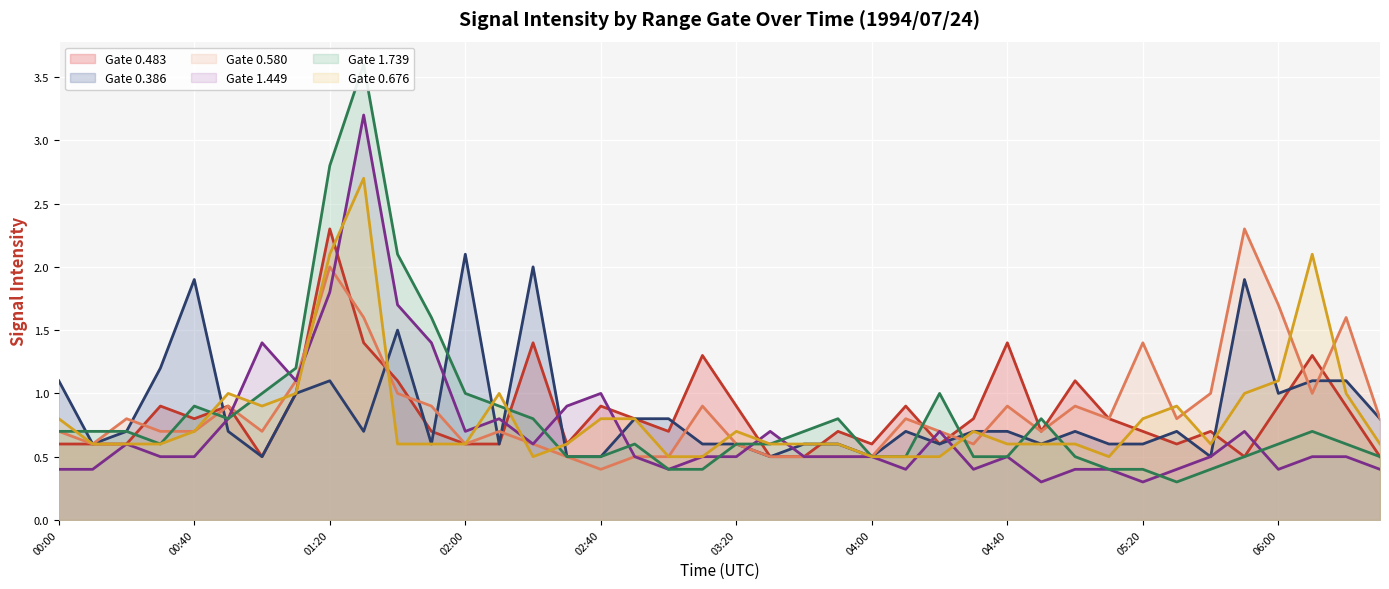

What position from the left is 31?

32